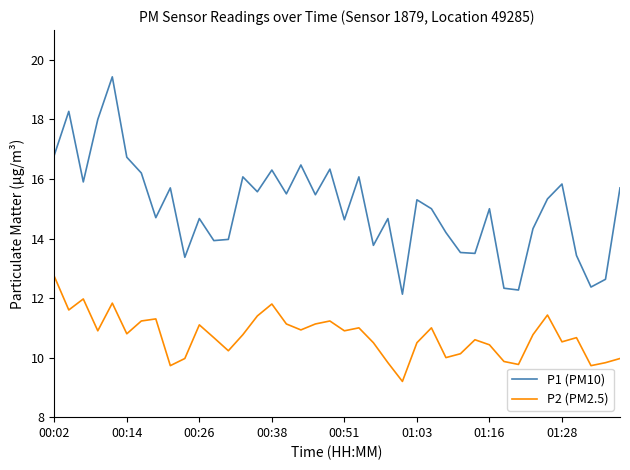

Which series has the largest total across all categories?

P1 (PM10)